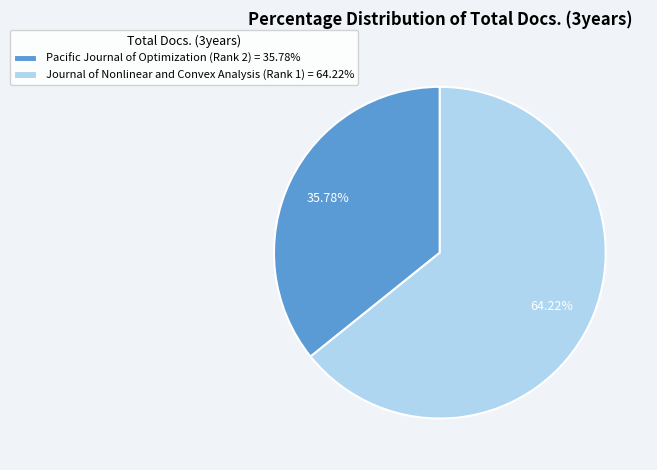

Approximately how many times larger is the value at Pacific Journal of Optimization (Rank 2) compared to Journal of Nonlinear and Convex Analysis (Rank 1)?

0.6